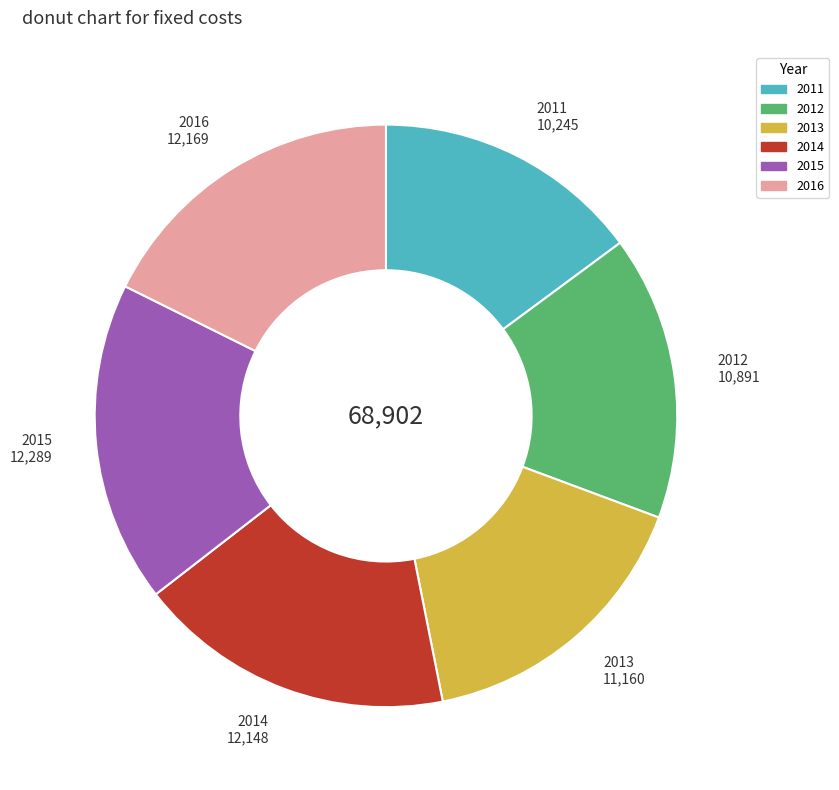

True or false: 2011 accounts for 15% of the total.

True